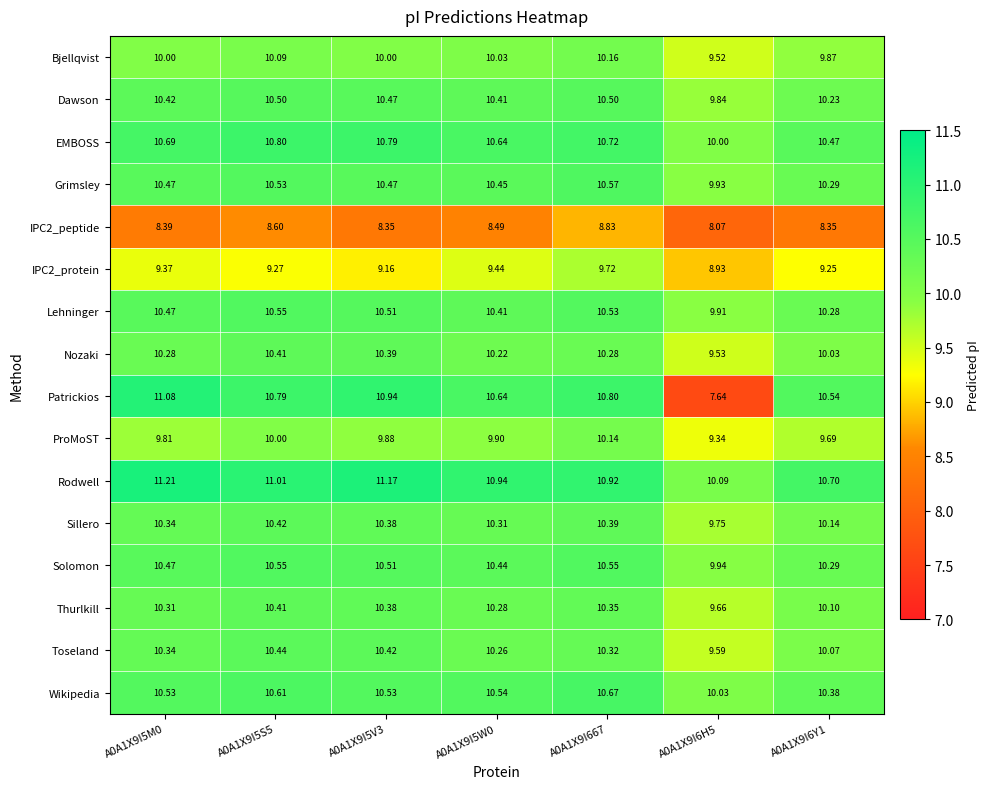

Is the value of Sillero at A0A1X9I667 greater than the value of Wikipedia at A0A1X9I5W0?

No